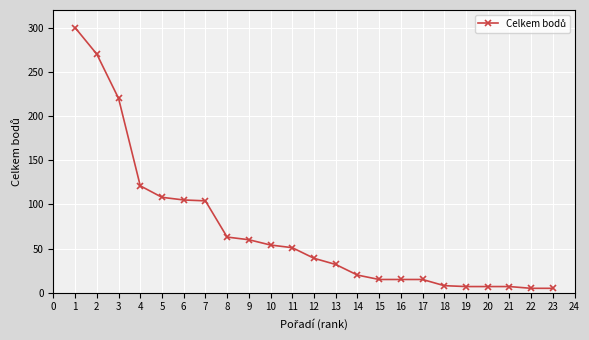

What is the change in value from 3 to 12?

-181